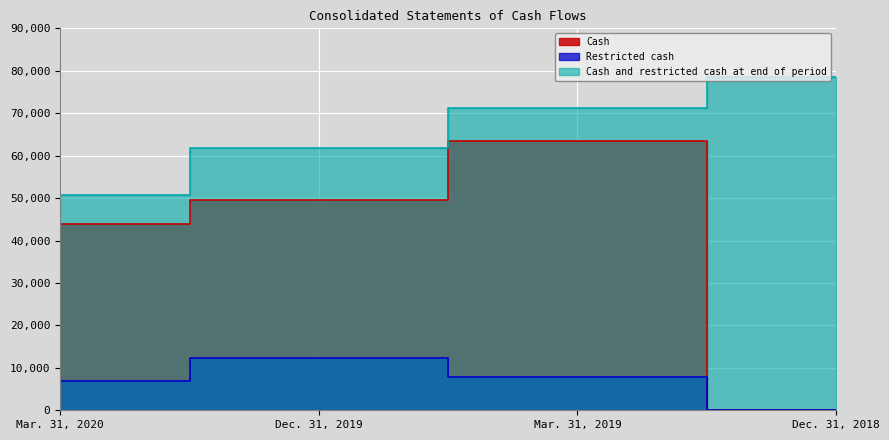

Reading left to right, extract all data points from this chart.

Cash: 43854	49534	63382	0
Restricted cash: 6887	12304	7952	0
Cash and restricted cash at end of period: 50741	61838	71334	78621